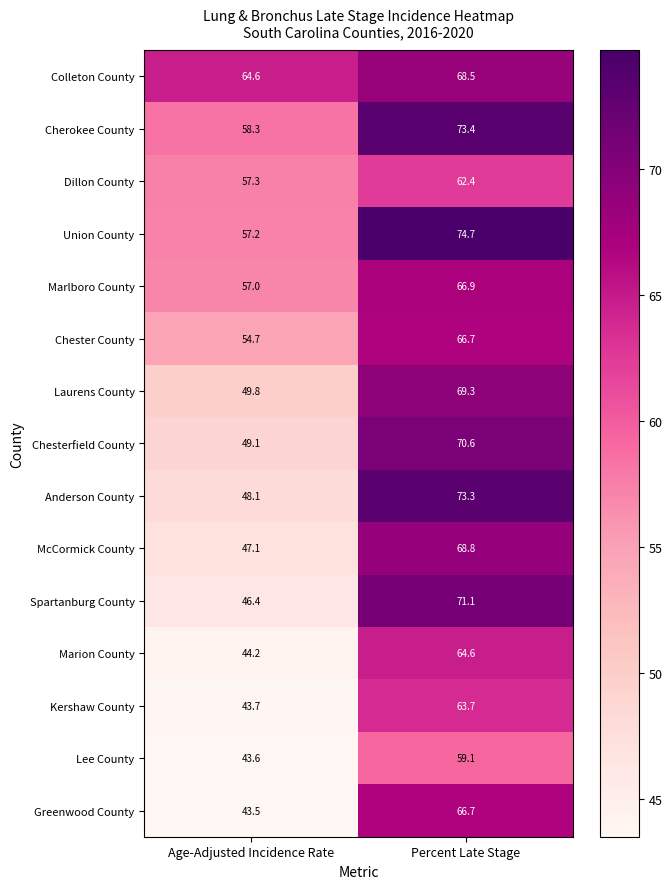

Reading left to right, what are all the values shown in this chart?

Colleton County: 64.6	68.5
Cherokee County: 58.3	73.4
Dillon County: 57.3	62.4
Union County: 57.2	74.7
Marlboro County: 57.0	66.9
Chester County: 54.7	66.7
Laurens County: 49.8	69.3
Chesterfield County: 49.1	70.6
Anderson County: 48.1	73.3
McCormick County: 47.1	68.8
Spartanburg County: 46.4	71.1
Marion County: 44.2	64.6
Kershaw County: 43.7	63.7
Lee County: 43.6	59.1
Greenwood County: 43.5	66.7